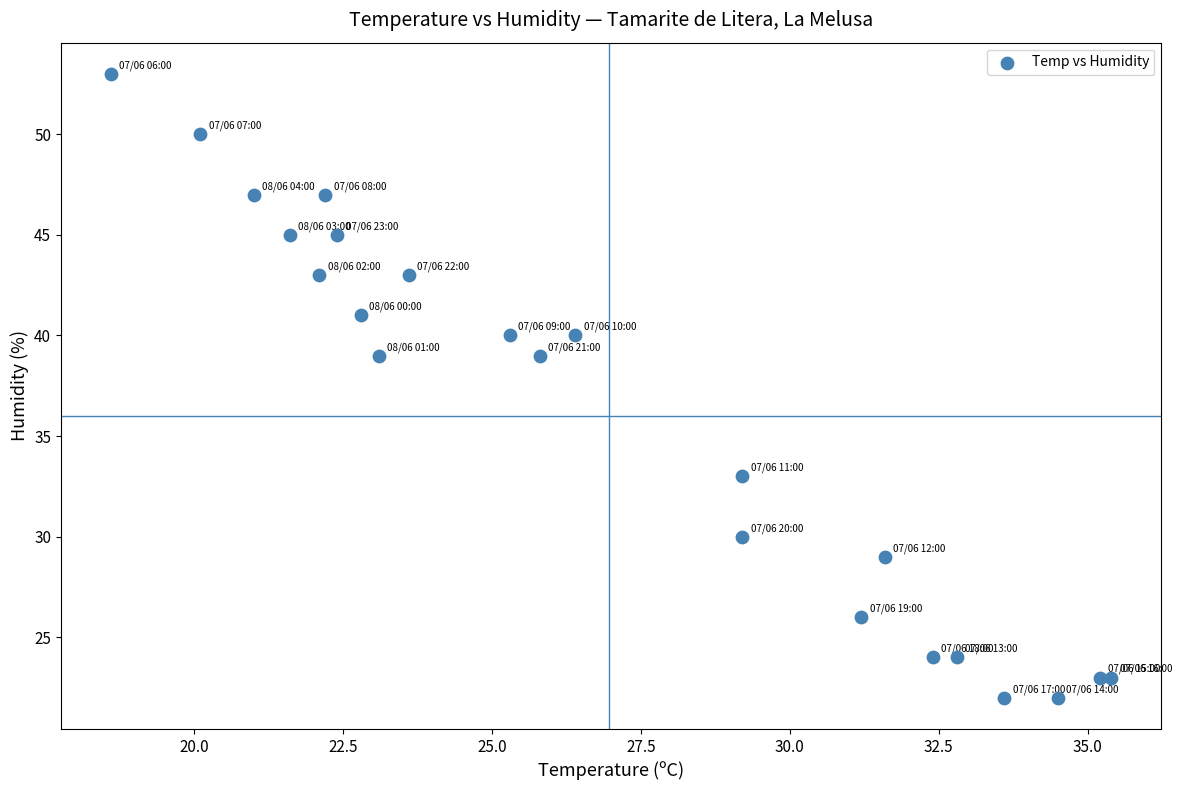

What is the range of Y values (max minus min)?

31